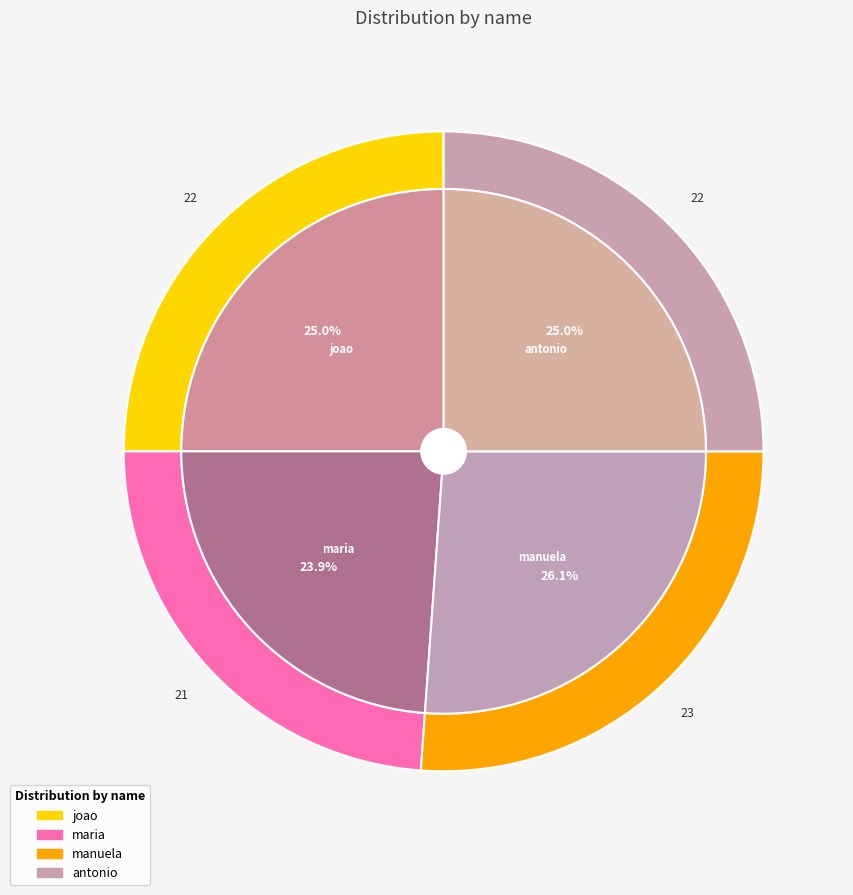

Does any single category account for the majority?

No